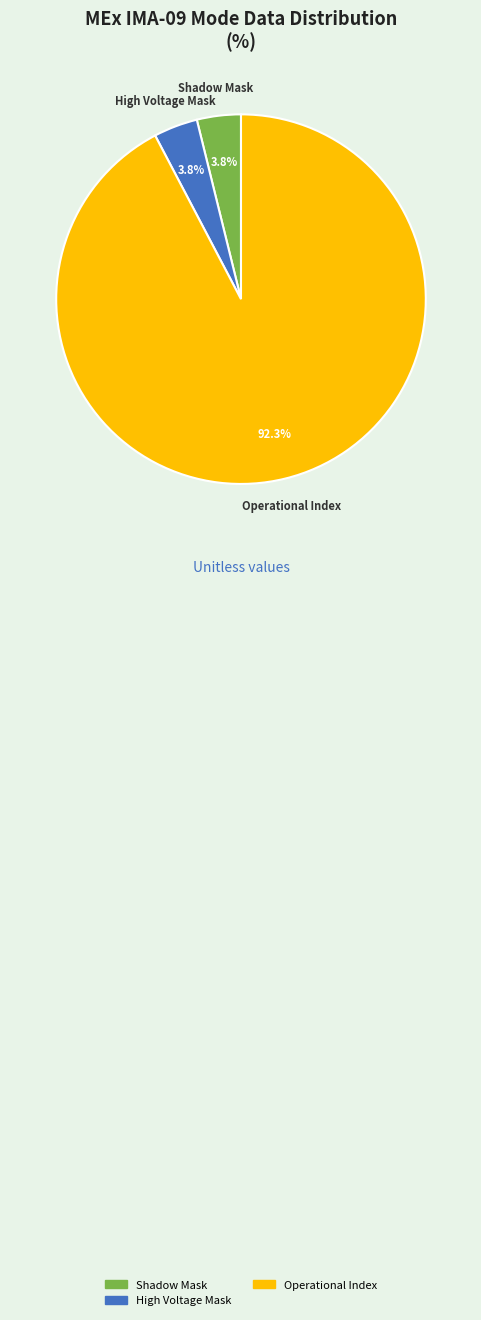

Does any single category account for the majority?

Yes